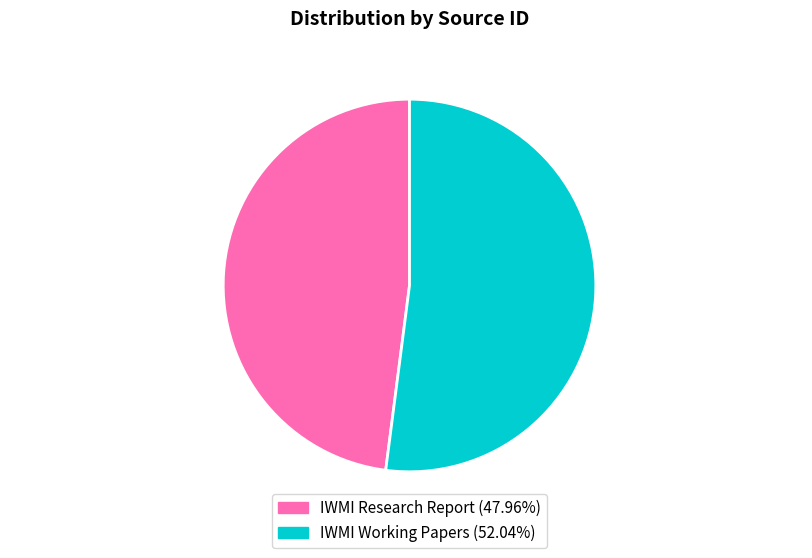

The IWMI Working Papers slice represents 52% of the pie. True or false?

True